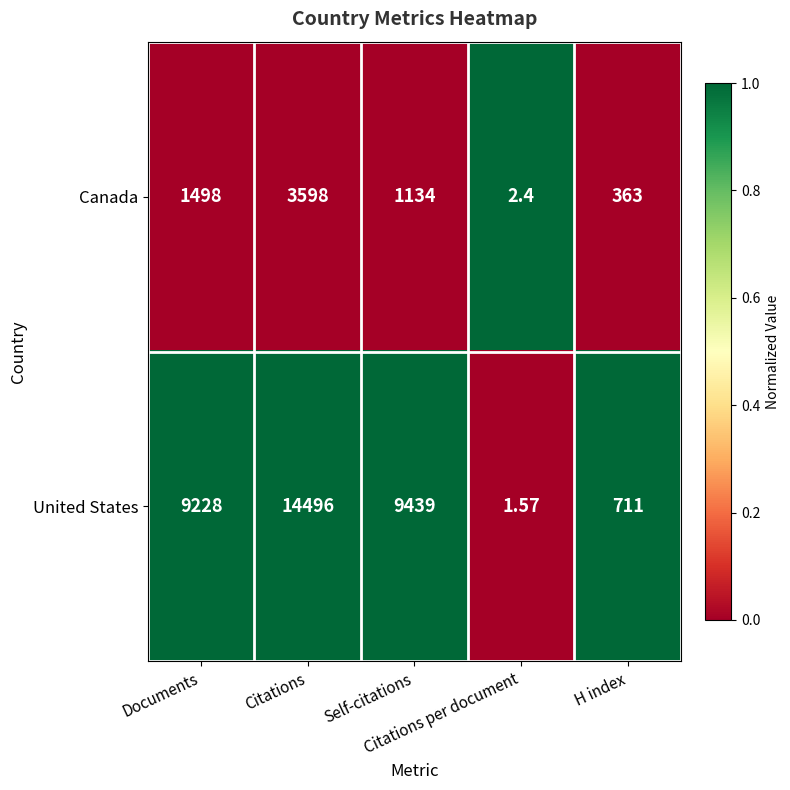

Rank the series by their maximum value, from highest to lowest.

United States, Canada